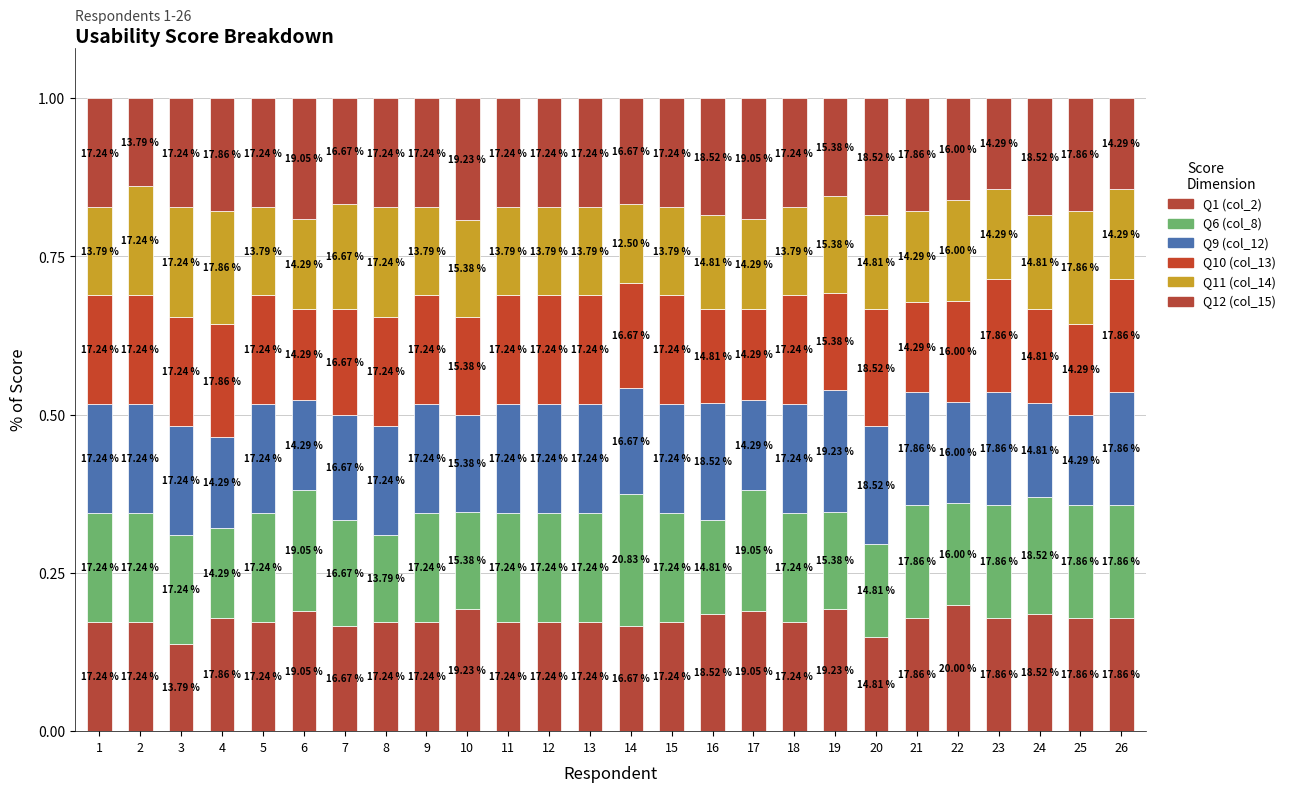

Does the chart contain any negative values?

No